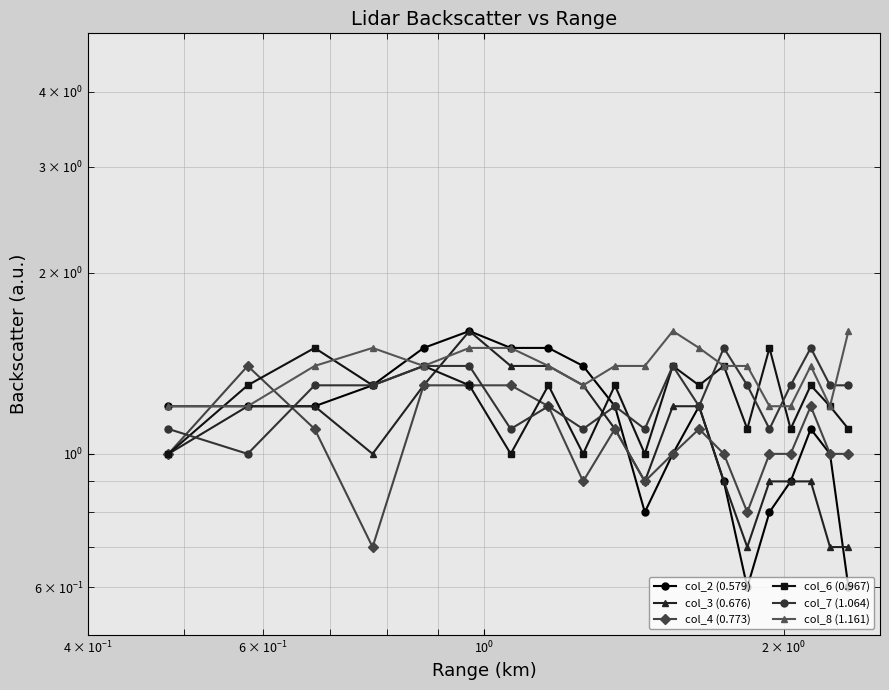

What is the maximum value shown in the chart?

1.6